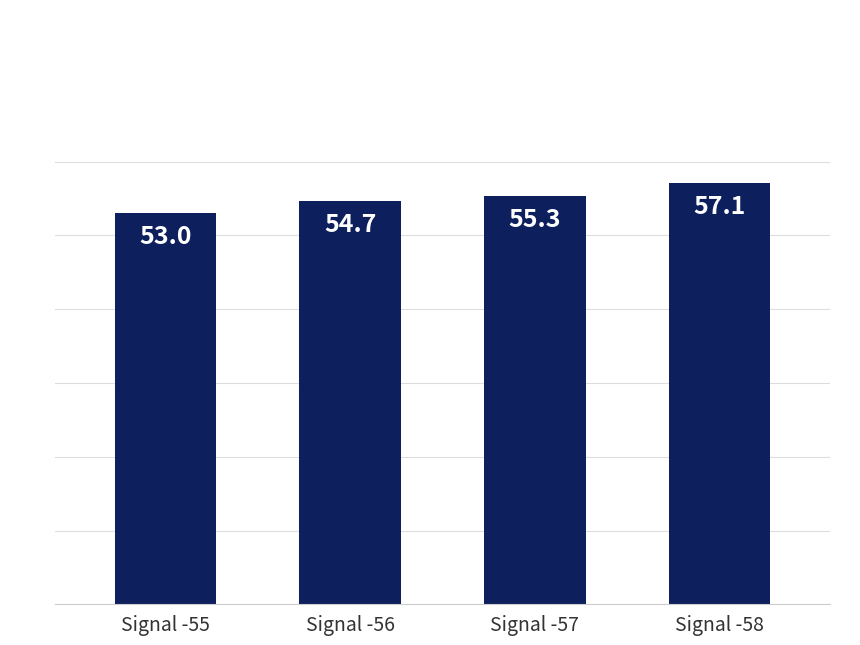

Reading left to right, what are all the values shown in this chart?

53.0	54.7	55.3	57.1